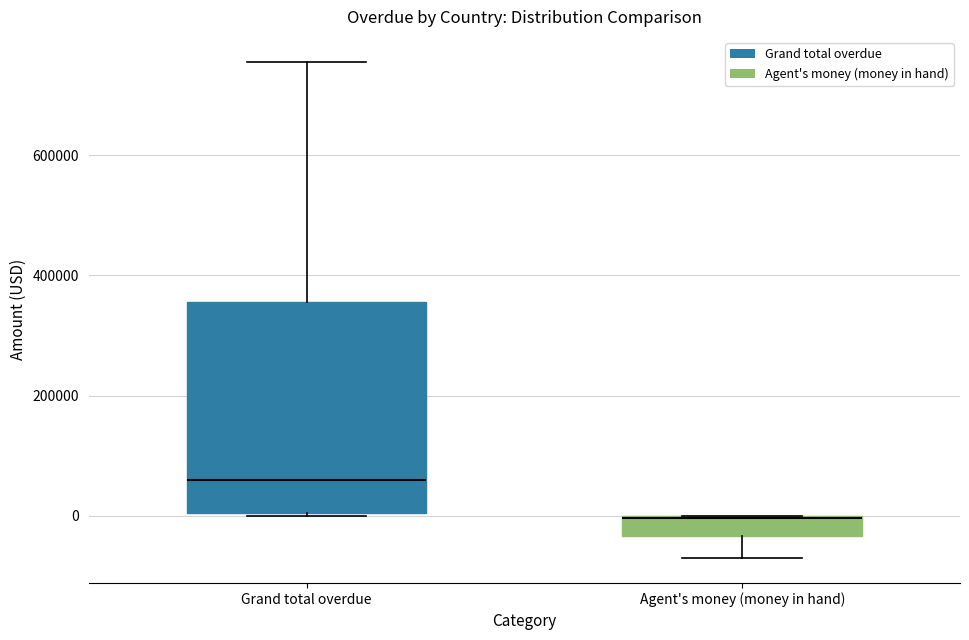

Where is the upper edge of the box for Agent's money (money in hand) on the y-axis? The values are not printed on the chart, so give them approximately, as read against the axis.

0